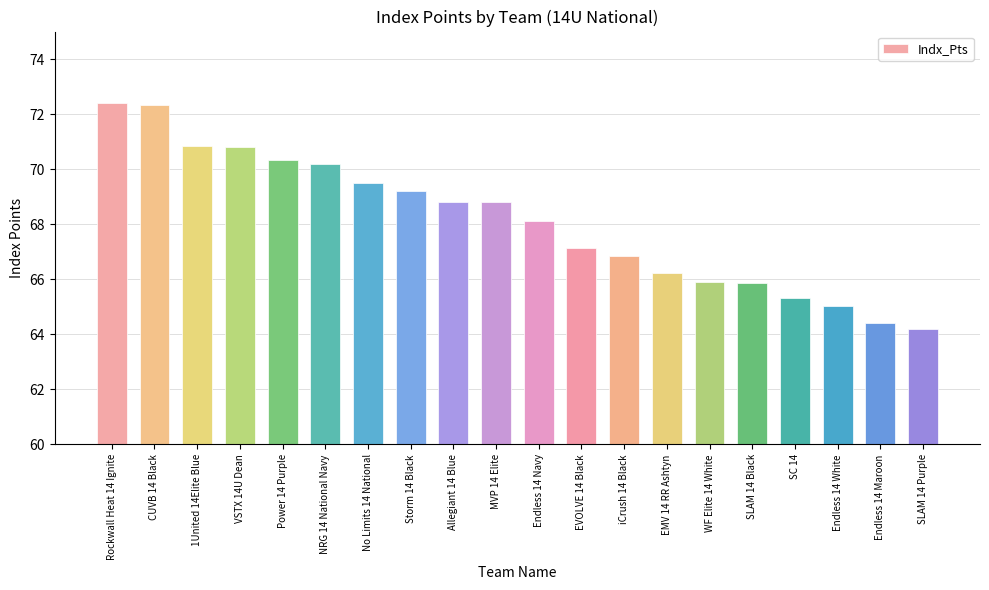

True or false: the data shows 20.9 at CUVB 14 Black.

False